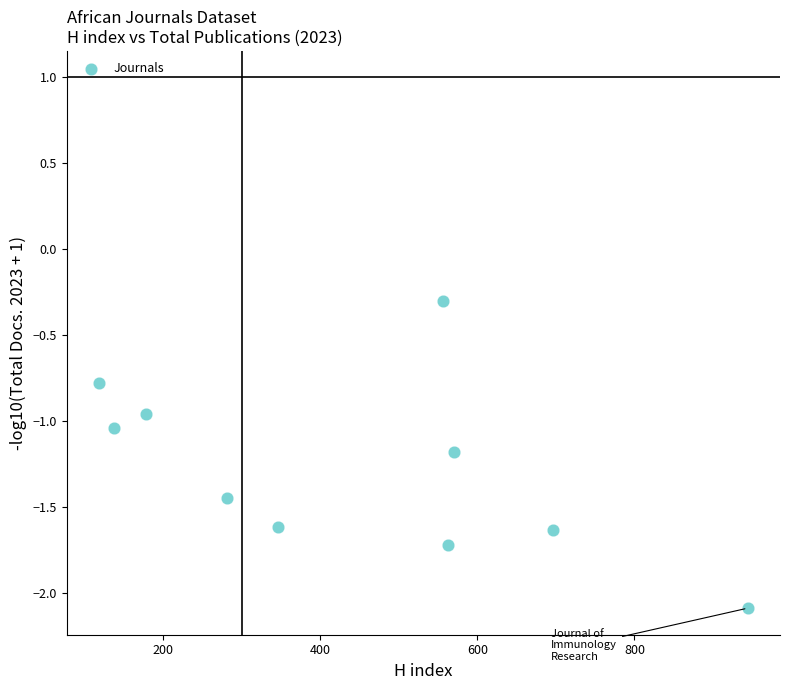

What is the average X value?

439.5